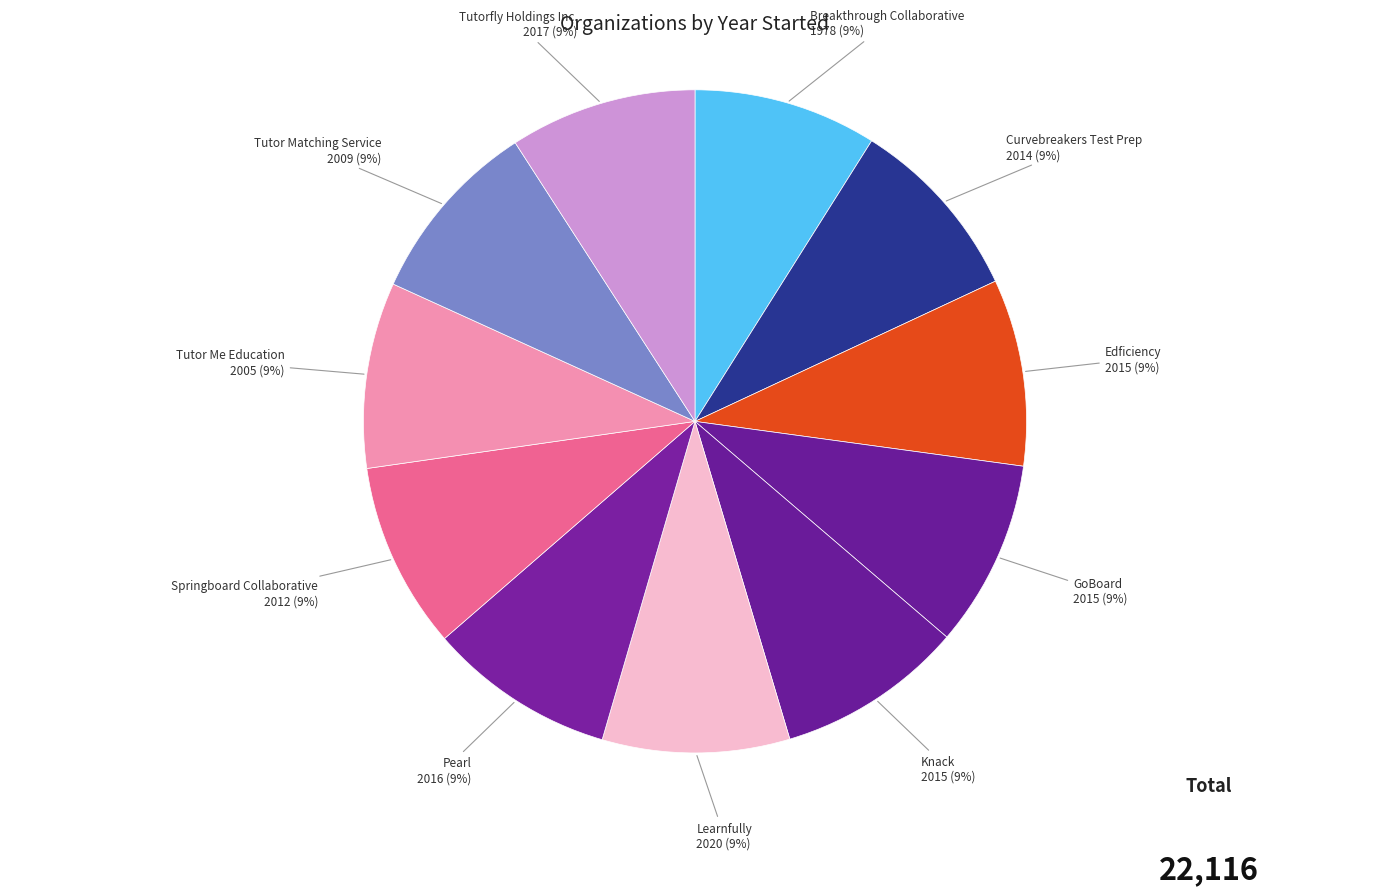

How many slices are in this pie chart?

11